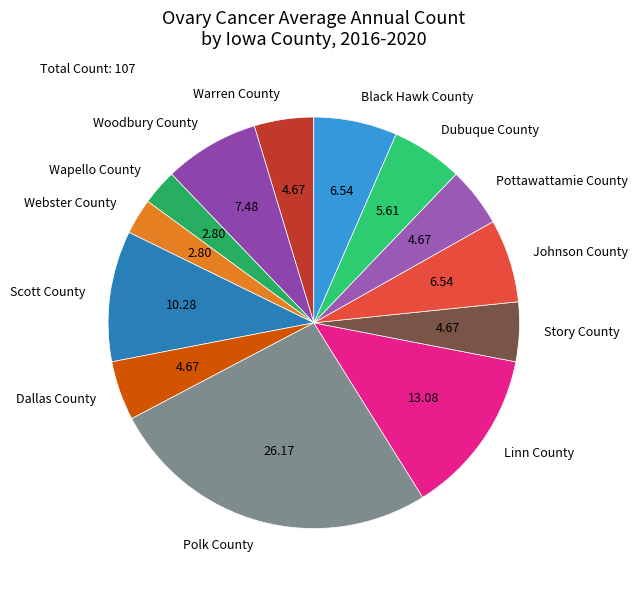

How many slices are in this pie chart?

13